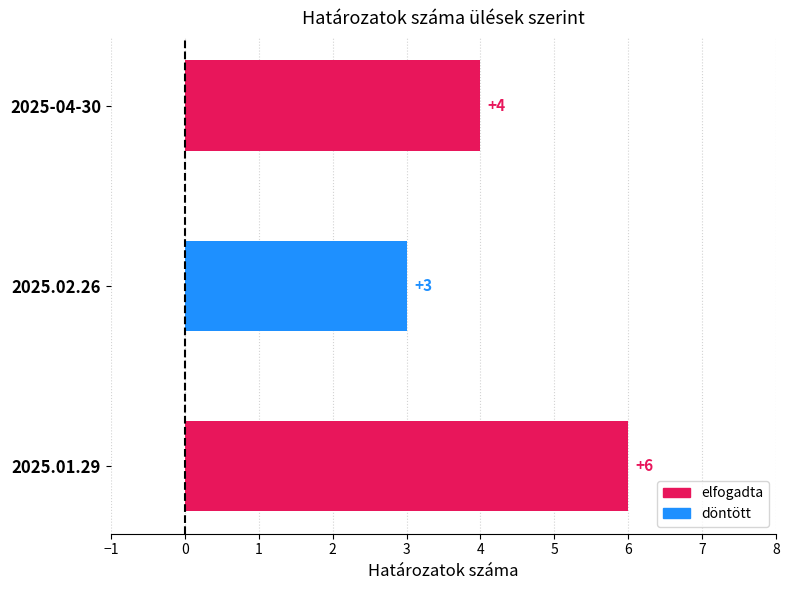

True or false: the data shows 5 at 2025-04-30.

False